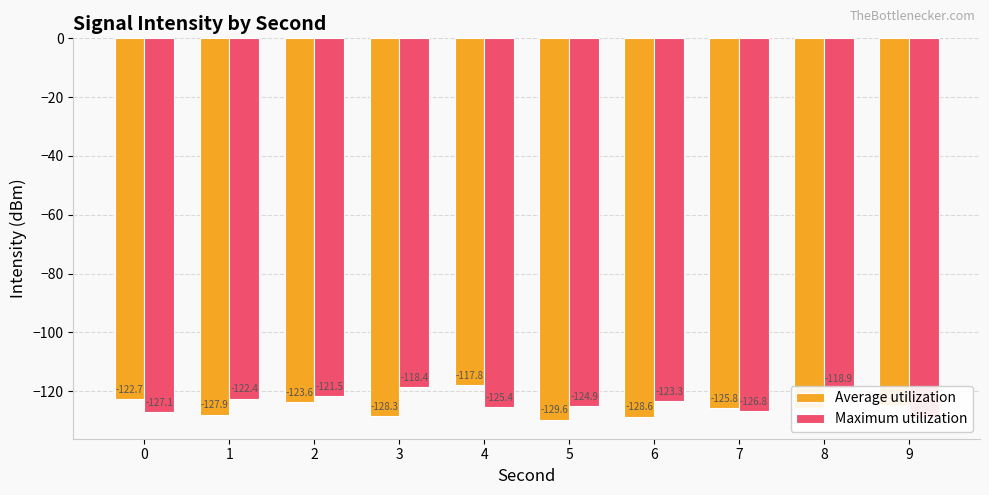

Which category has the highest value across all series?

4